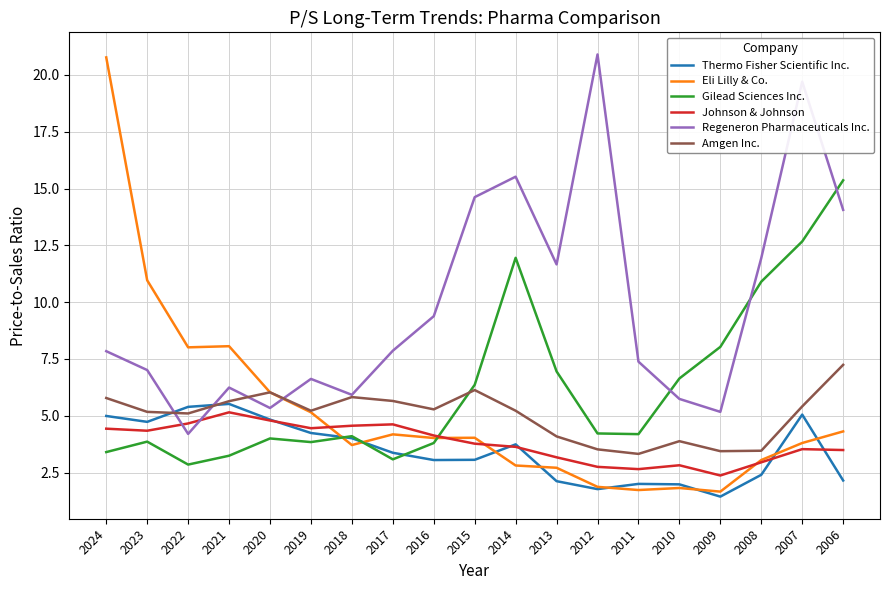

True or false: Johnson & Johnson has more than 0 interior local peaks.

True